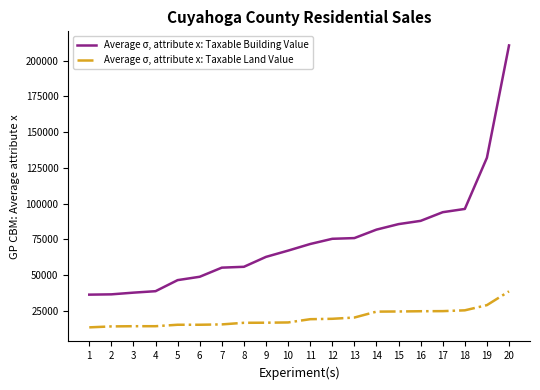

Which series has the widest spread of values?

Average σ, attribute x: Taxable Building Value